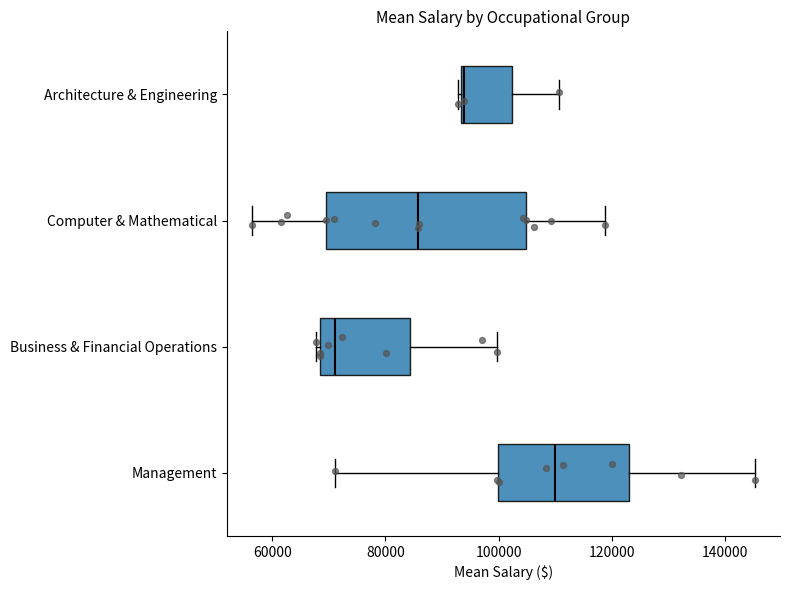

Reading bottom to top, read every box against the x-axis: the position of its median line, the range the box covers, and the ends of its whiskers. The values are not printed on the chart, so give them approximately, as read against the axis.

Management: median 110000, box 100000 to 124000, whiskers 72000 to 146000
Business & Financial Operations: median 72000, box 68000 to 84000, whiskers 68000 (just left of the box's left edge) to 100000
Computer & Mathematical: median 86000, box 70000 to 104000, whiskers 56000 to 118000
Architecture & Engineering: median 94000, box 94000 to 102000, whiskers 92000 to 110000